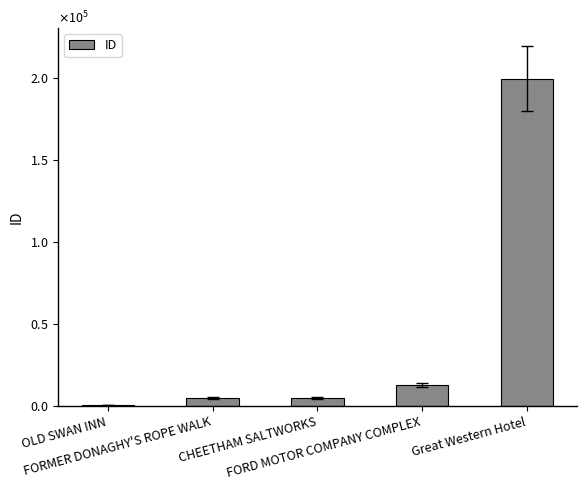

Are the bars horizontal?

No